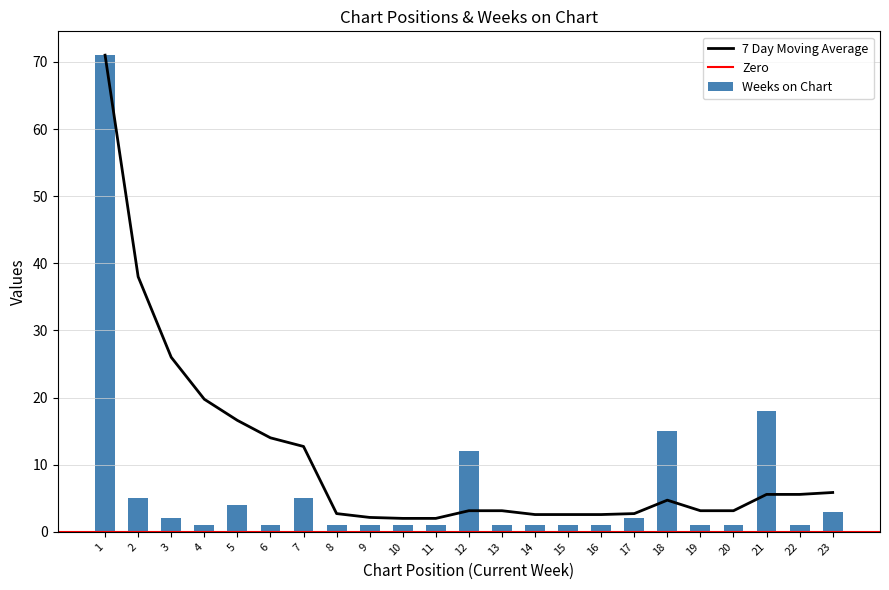

What is the highest value of the 7 Day Moving Average series?

71.0